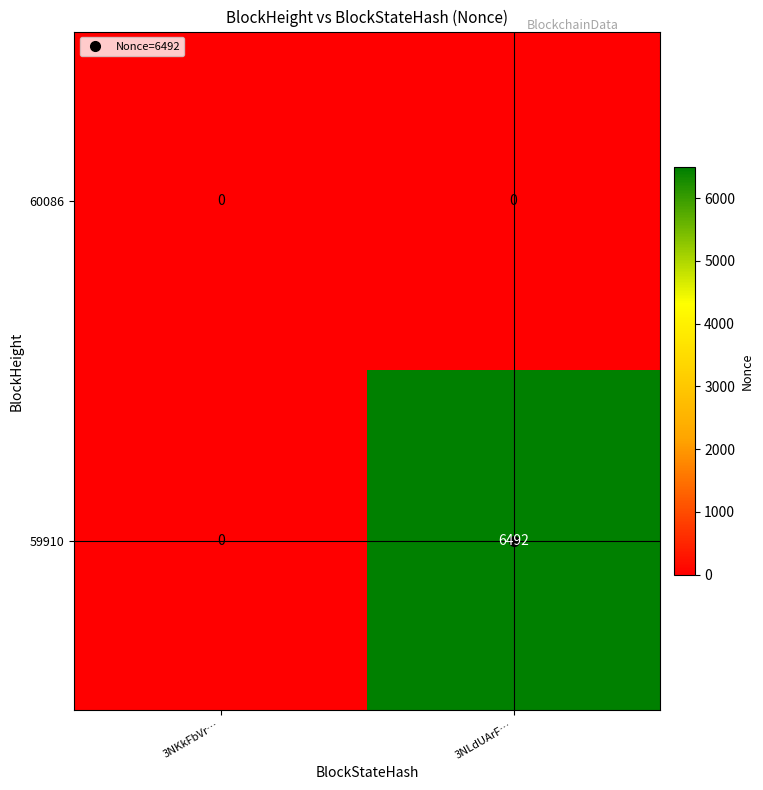

What is the spread (max minus min) of values at 3NLdUArF…?

6492